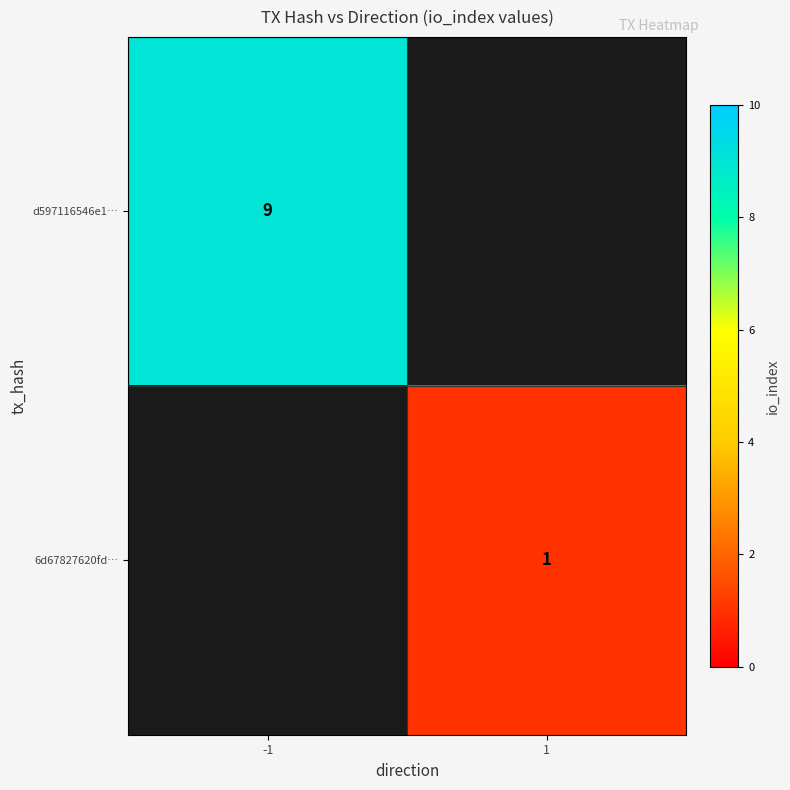

The 6d67827620fd… series shows 0 at 1. True or false?

False